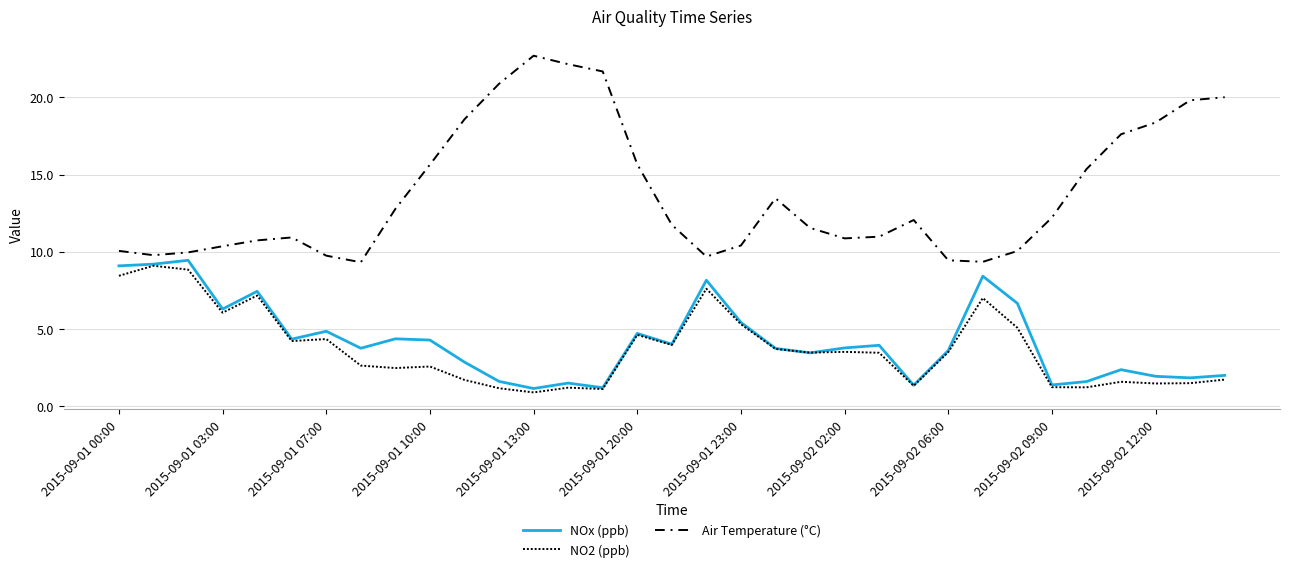

Is this an area chart (filled region under the line)?

No